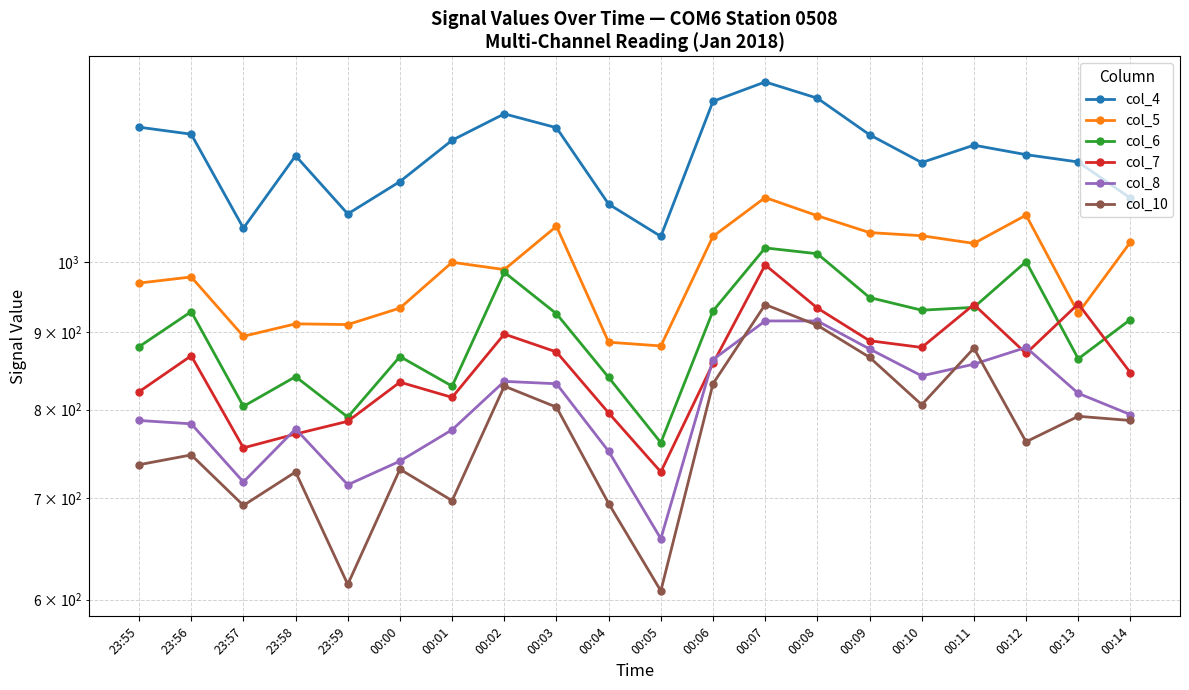

List the series in order of their peak value, highest first.

col_4, col_5, col_6, col_7, col_10, col_8